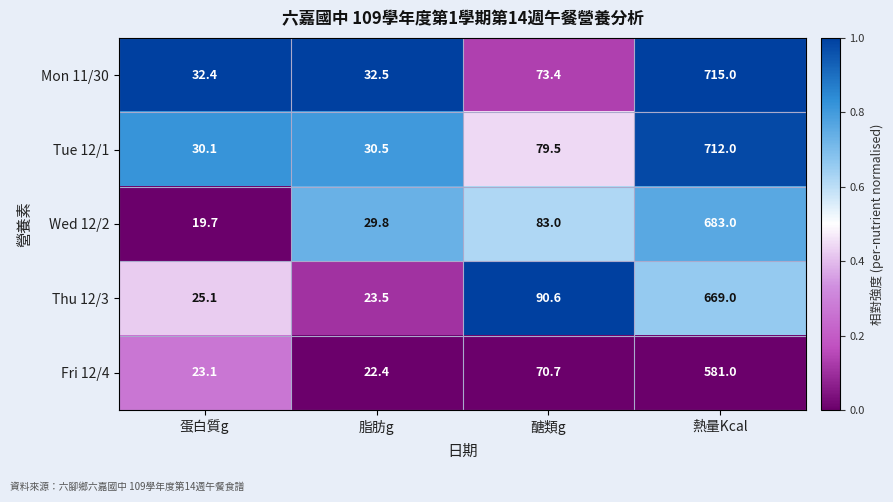

What is the minimum value for Thu 12/3?

23.5